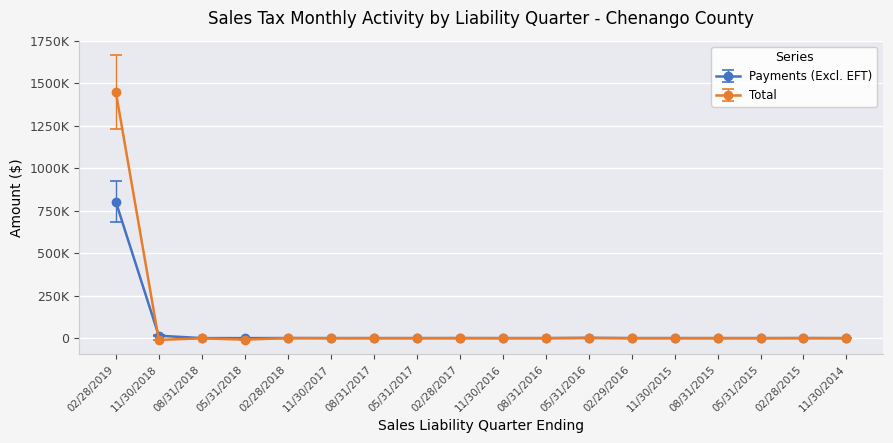

True or false: Total and Payments (Excl. EFT) cross at least once.

True